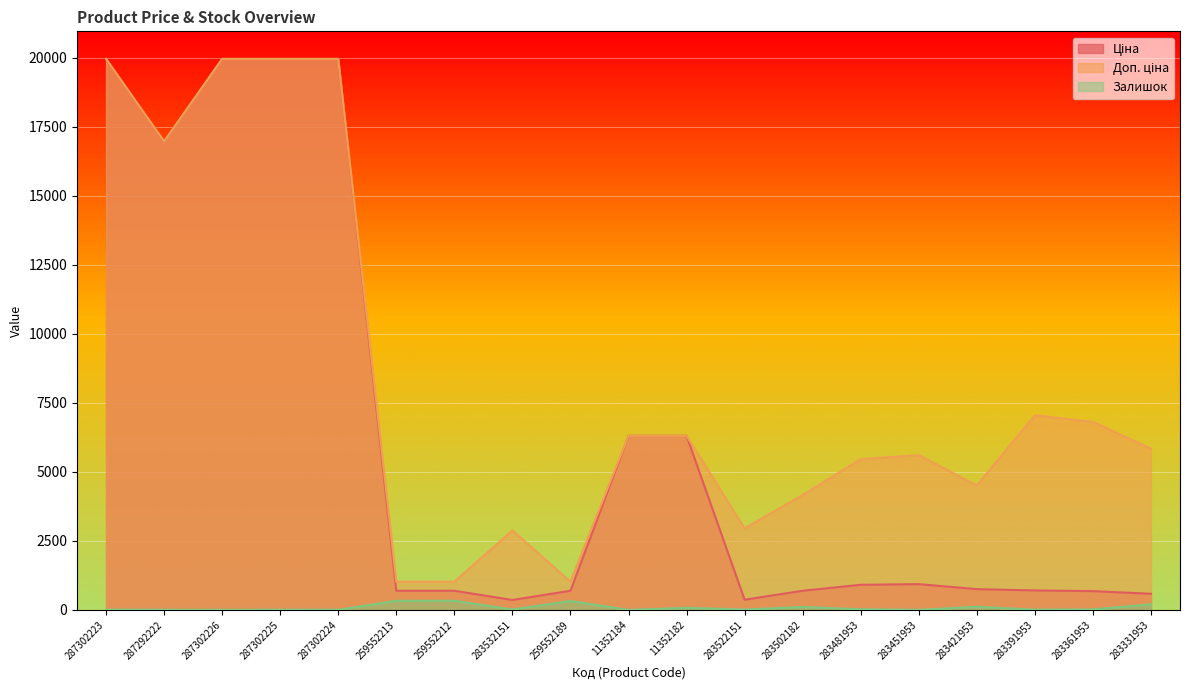

How many lines are shown in the chart?

3